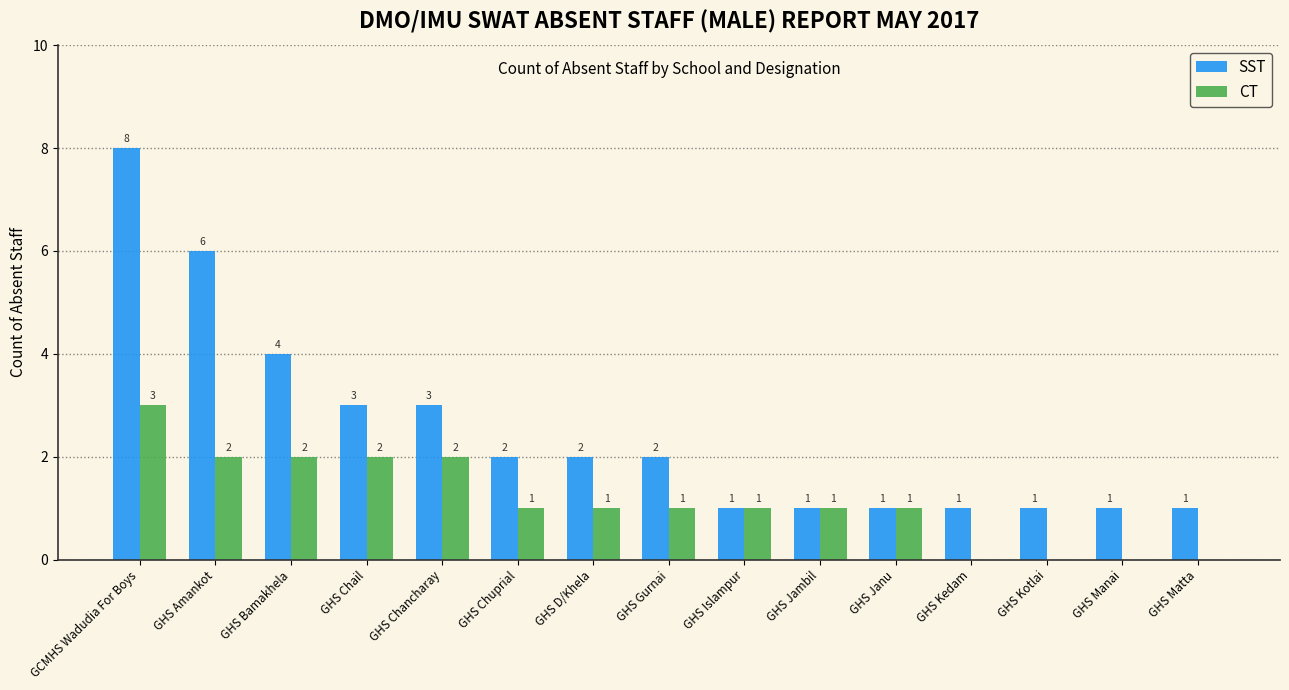

Reading left to right, what are all the values shown in this chart?

SST: 8	6	4	3	3	2	2	2	1	1	1	1	1	1	1
CT: 3	2	2	2	2	1	1	1	1	1	1	0	0	0	0